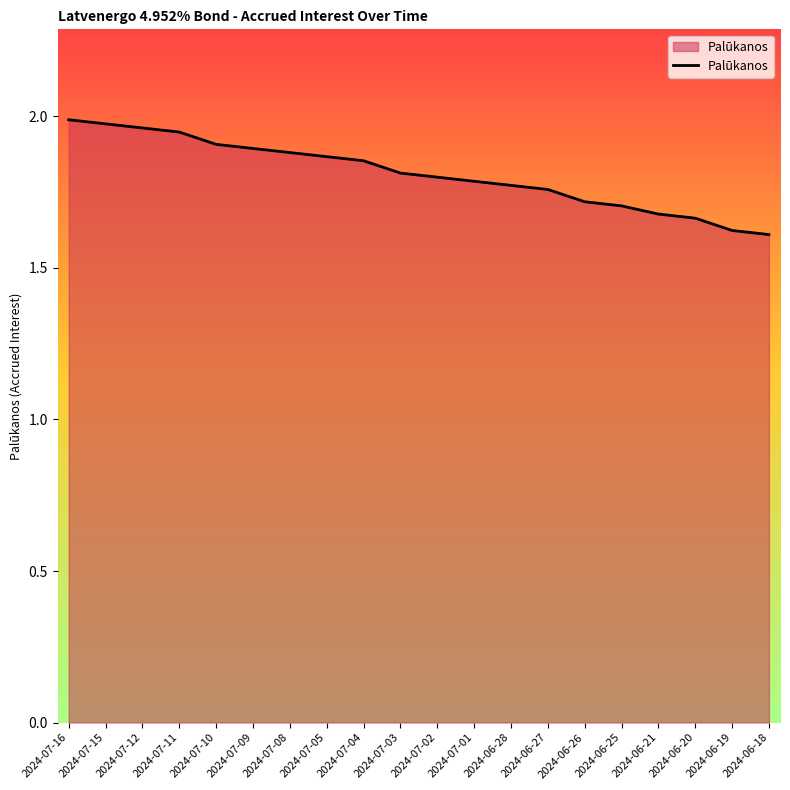

Is it true that the value at 2024-07-05 is 0.9?

False